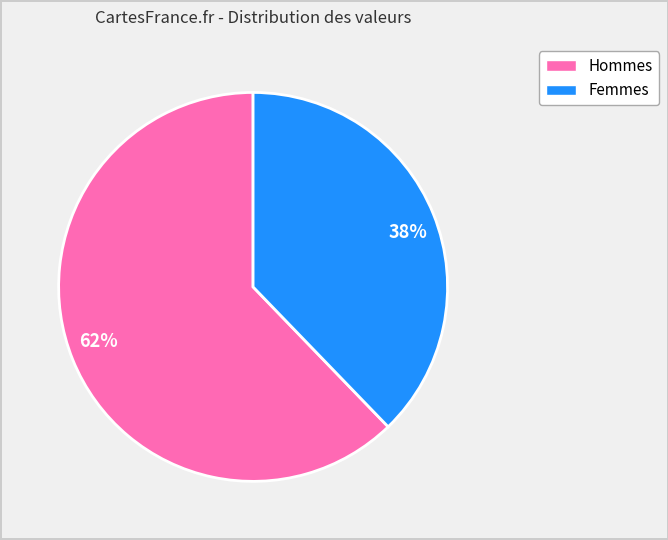

Approximately how many times larger is the value at 38% compared to 62%?

0.6